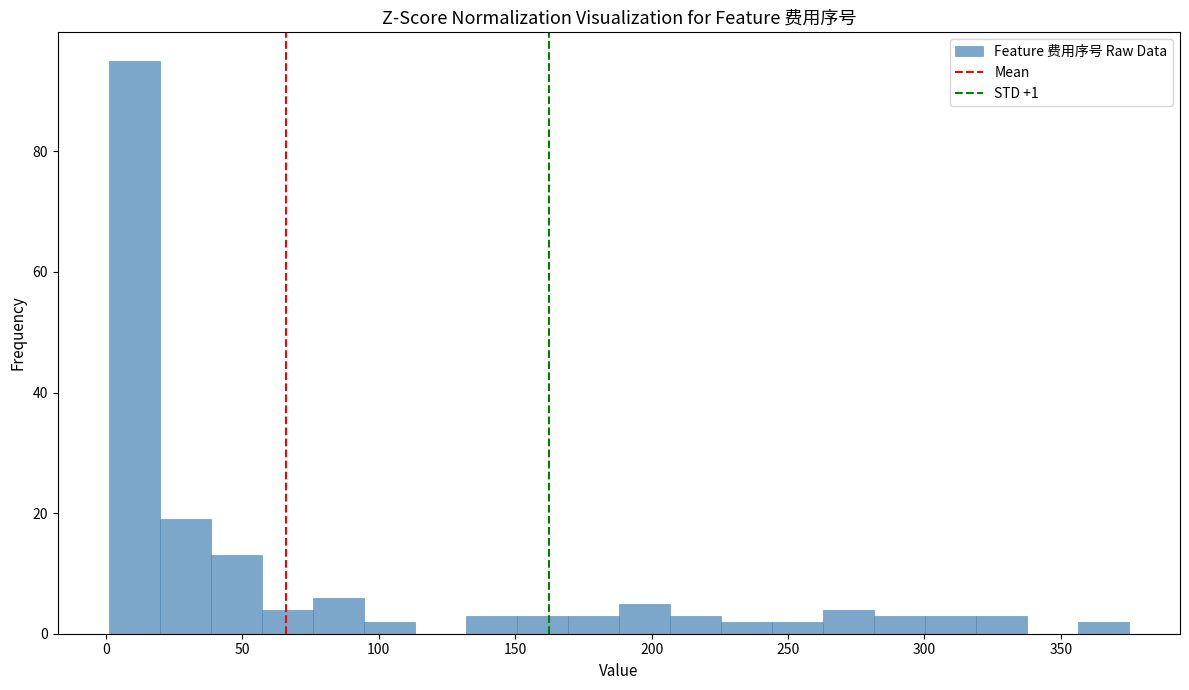

Around what value on the x-axis is the tallest bar? Give the approximate position of its centre, as read against the axis.

10